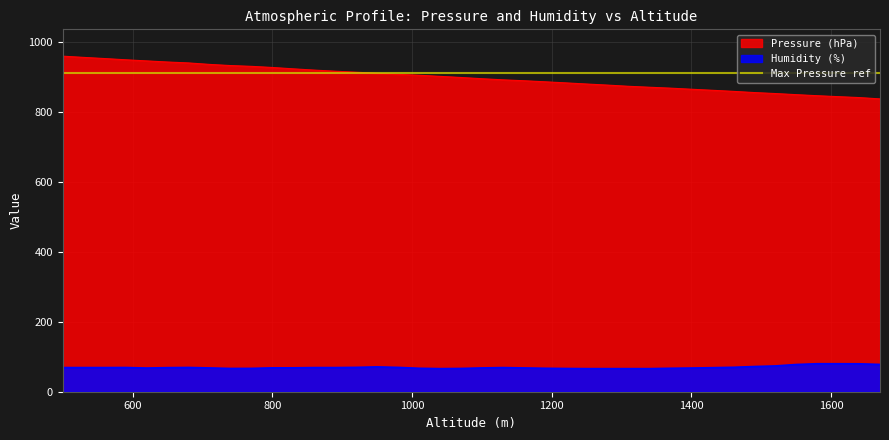

Reading right to left, what are all the values shown in this chart?

Pressure (hPa): 837.0	840.8	843.4	846.1	849.1	852.3	855.1	858.5	861.6	864.6	867.7	870.3	873.0	876.4	879.5	882.8	885.9	888.9	891.5	894.7	898.2	901.4	904.6	907.2	910.1	913.3	916.1	919.3	922.9	926.8	930.0	932.3	935.6	939.8	942.4	945.6	948.8	952.3	955.6	959.1
Humidity (%): 78.0	79.8	80.0	80.0	77.8	73.7	72.0	69.8	68.7	67.7	67.0	66.0	66.0	66.0	66.0	66.4	67.0	68.0	69.0	68.0	66.5	66.0	67.0	69.5	71.0	69.6	69.0	69.0	68.3	68.2	66.7	66.5	68.0	69.3	68.8	67.7	69.2	69.0	69.0	69.0